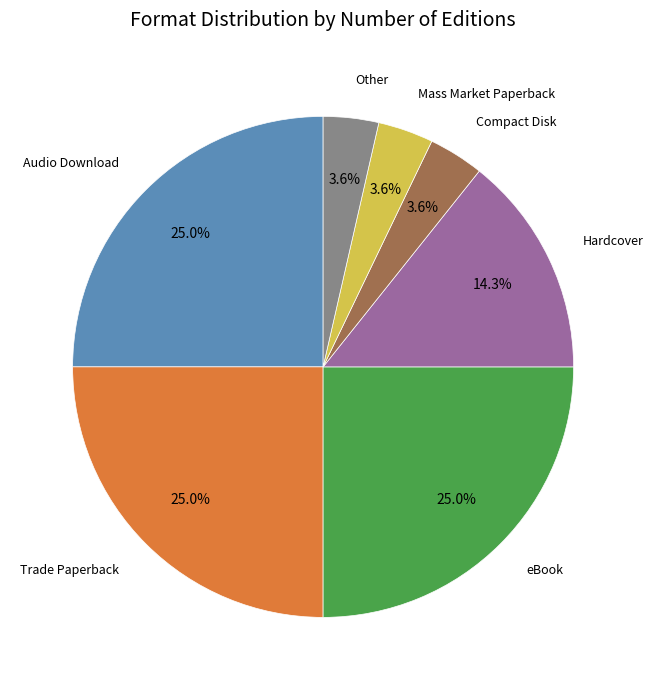

What percentage do Mass Market Paperback and Trade Paperback together represent?

28.6%